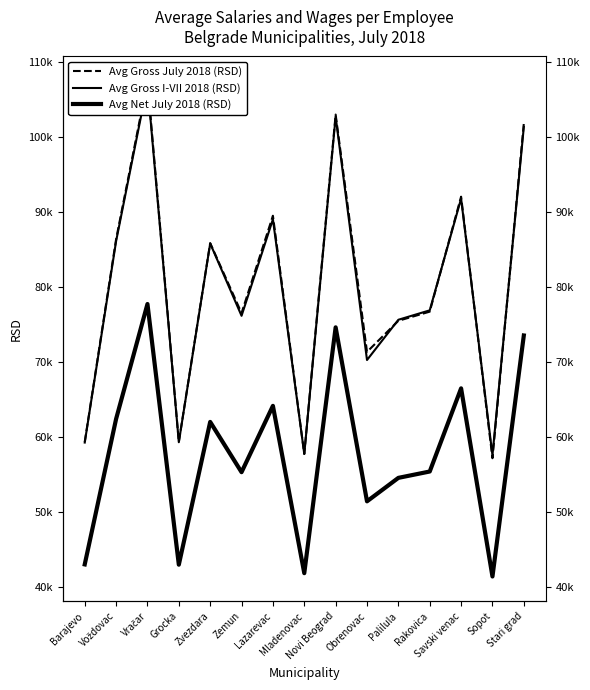

Reading right to left, extract all data points from this chart.

Avg Gross July 2018 (RSD): Stari grad=101829	Sopot=57175	Savski venac=92072	Rakovica=76731	Palilula=75513	Obrenovac=71360	Novi Beograd=103025	Mladenovac=57750	Lazarevac=89528	Zemun=76538	Zvezdara=85876	Grocka=59361	Vračar=107471	Voždovac=86387	Barajevo=59335
Avg Gross I-VII 2018 (RSD): Stari grad=101379	Sopot=57566	Savski venac=91811	Rakovica=76906	Palilula=75649	Obrenovac=70279	Novi Beograd=102744	Mladenovac=57742	Lazarevac=89054	Zemun=76176	Zvezdara=85828	Grocka=59310	Vračar=107085	Voždovac=86129	Barajevo=59265
Avg Net July 2018 (RSD): Stari grad=73553	Sopot=41396	Savski venac=66500	Rakovica=55403	Palilula=54555	Obrenovac=51425	Novi Beograd=74638	Mladenovac=41840	Lazarevac=64163	Zemun=55314	Zvezdara=62020	Grocka=42971	Vračar=77749	Voždovac=62414	Barajevo=43009